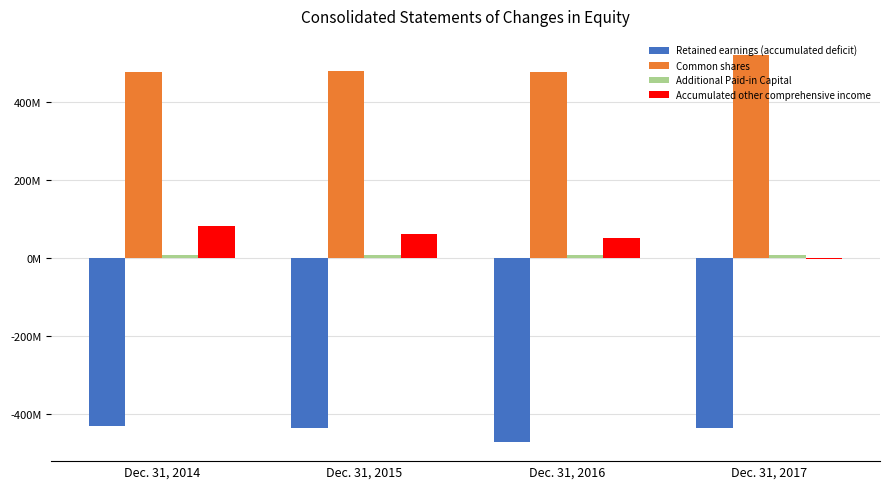

Between Dec. 31, 2014 and Dec. 31, 2016, which series saw the biggest shift?

Retained earnings (accumulated deficit)